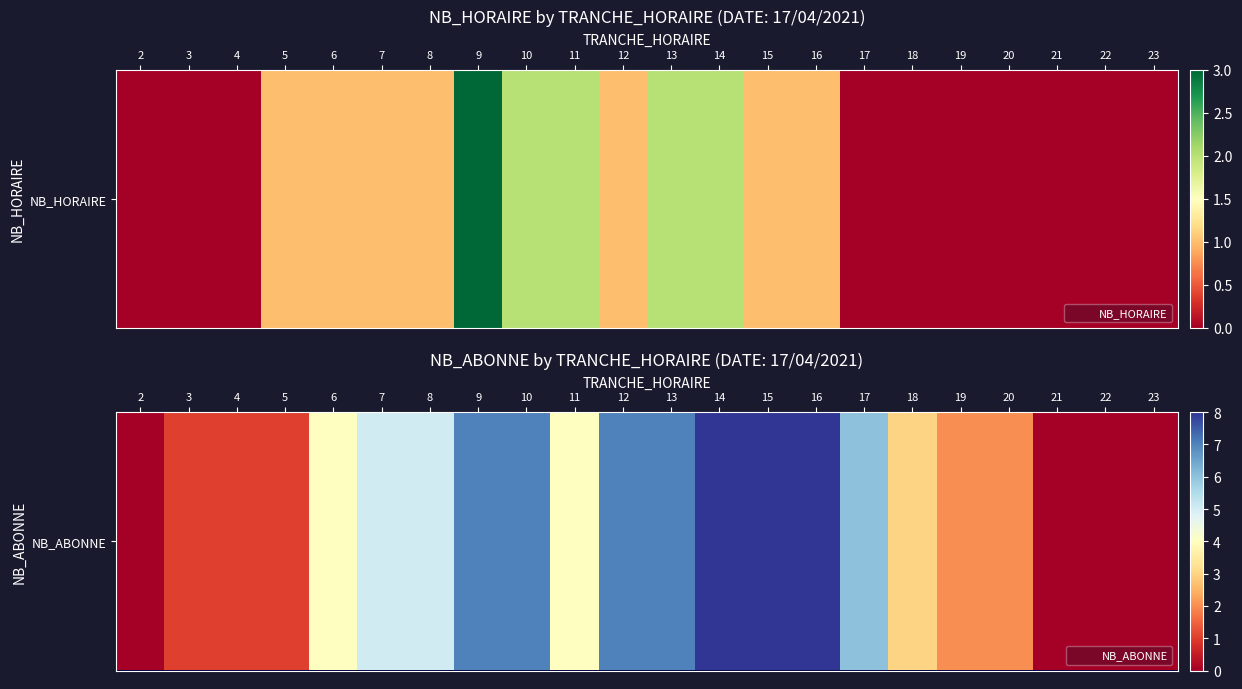

Count the values in the range 1 to 7.

15